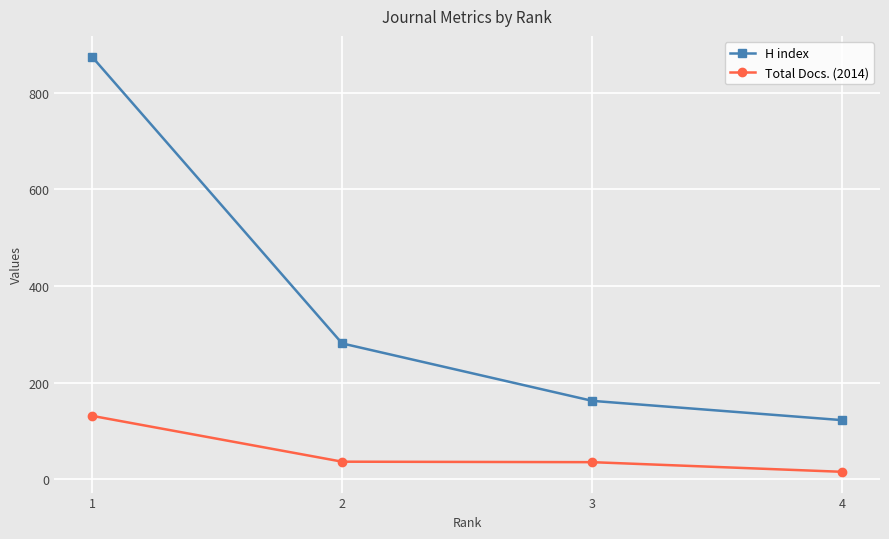

What is the approximate value of Total Docs. (2014) at 2?

36